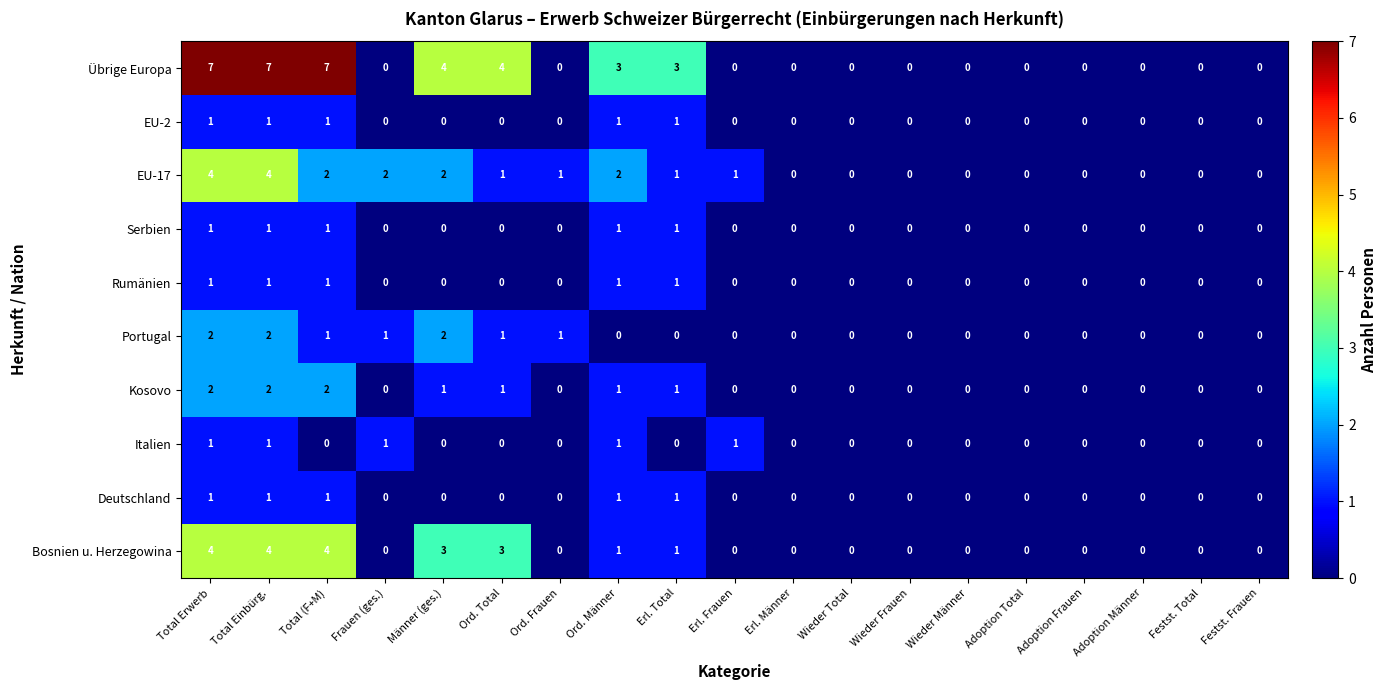

Between Total (F+M) and Männer (ges.), which series saw the biggest shift?

Übrige Europa